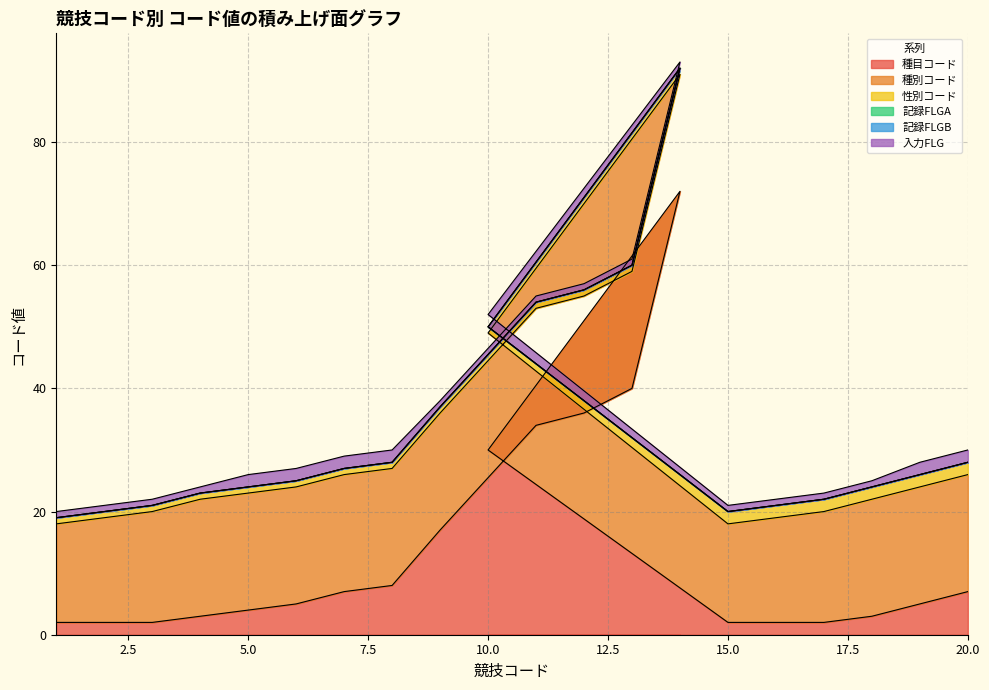

What is the sum of the 種別コード values at 8 and 9?

38